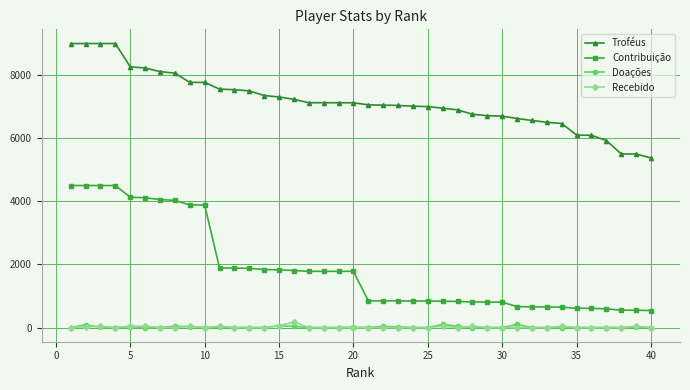

What is the value of the Contribuição point at the 28th from the left?

811